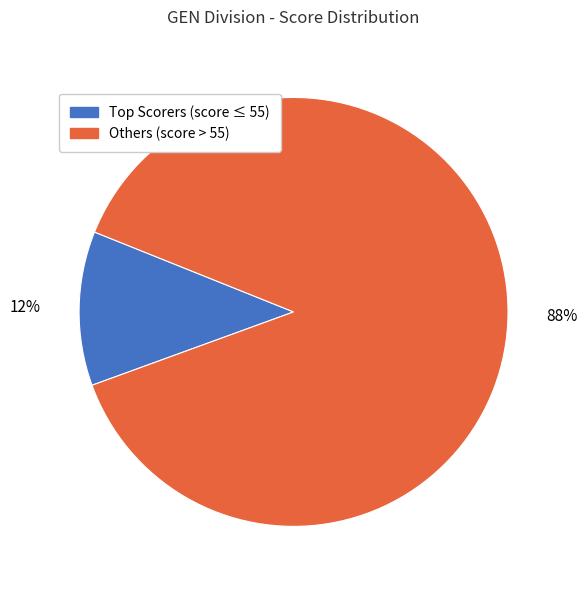

To the nearest percent, what is the average slice percentage?

50%